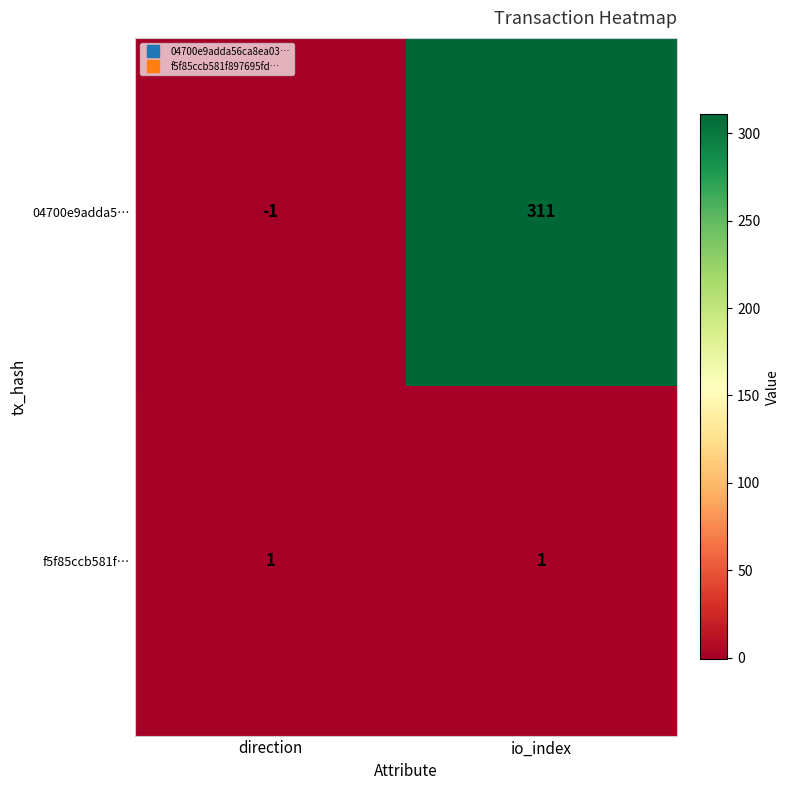

Reading left to right, extract all data points from this chart.

04700e9adda5…: -1	311
f5f85ccb581f…: 1	1